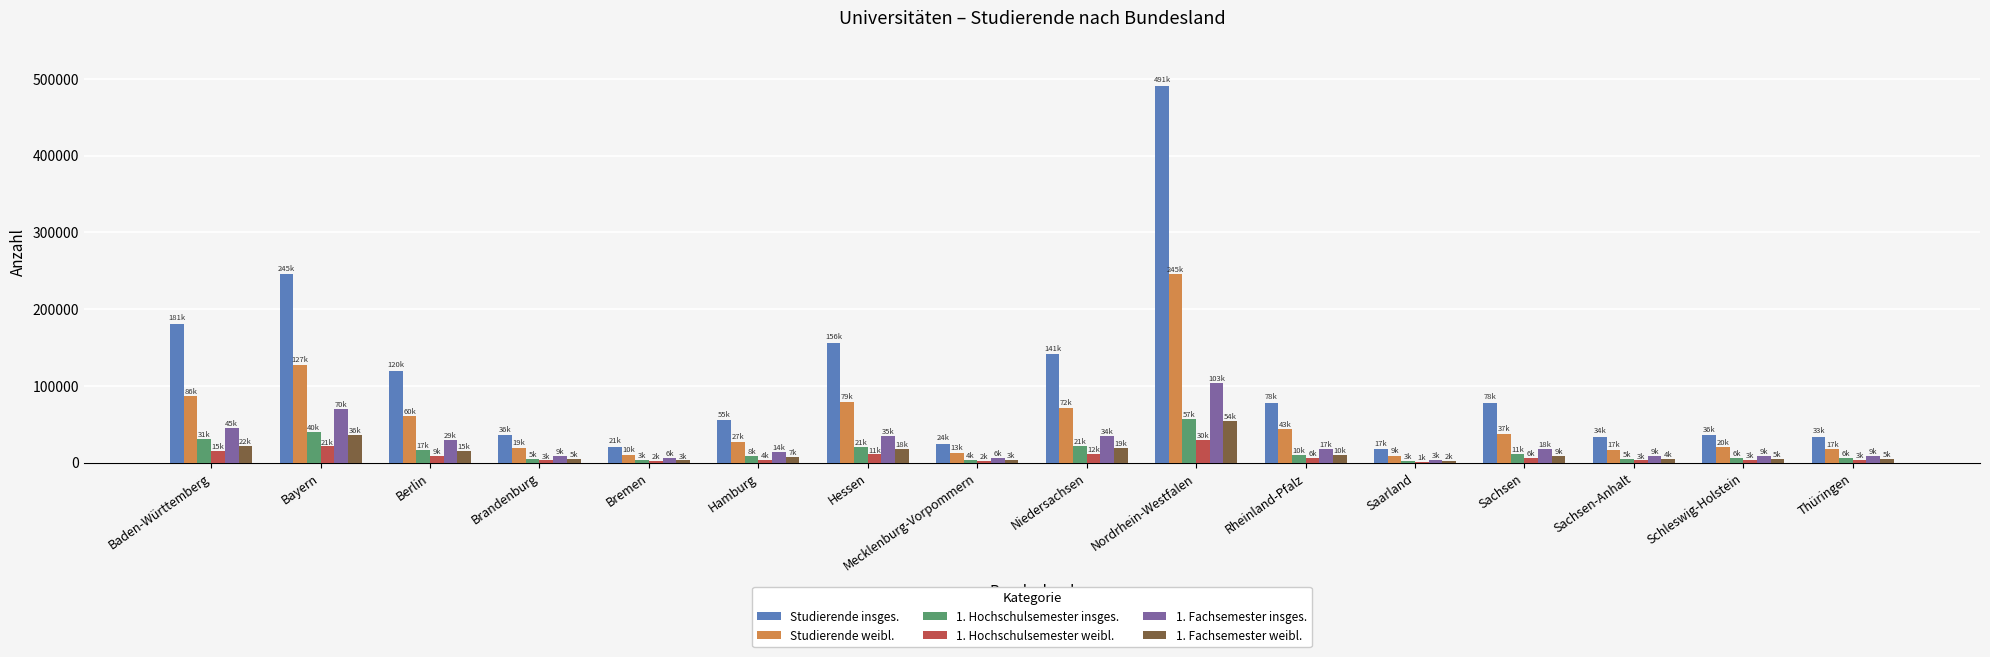

What is the approximate value of Studierende insges. at Brandenburg, to the nearest 100?

35600